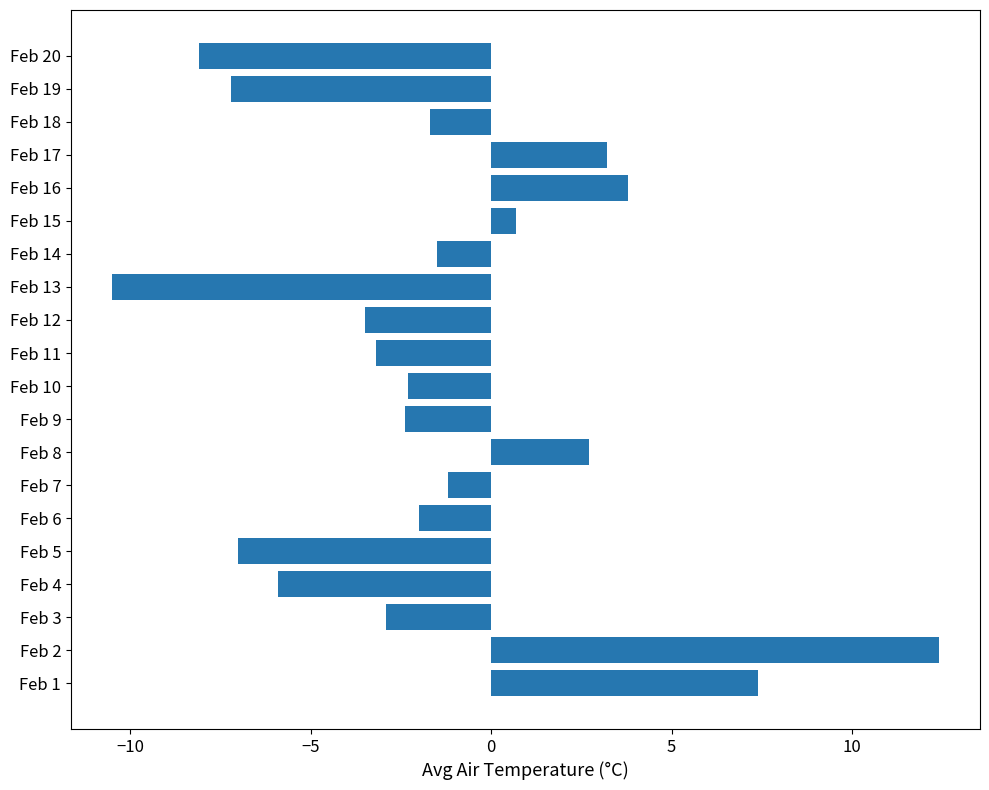

Which label corresponds to the smallest value in the chart?

Feb 13